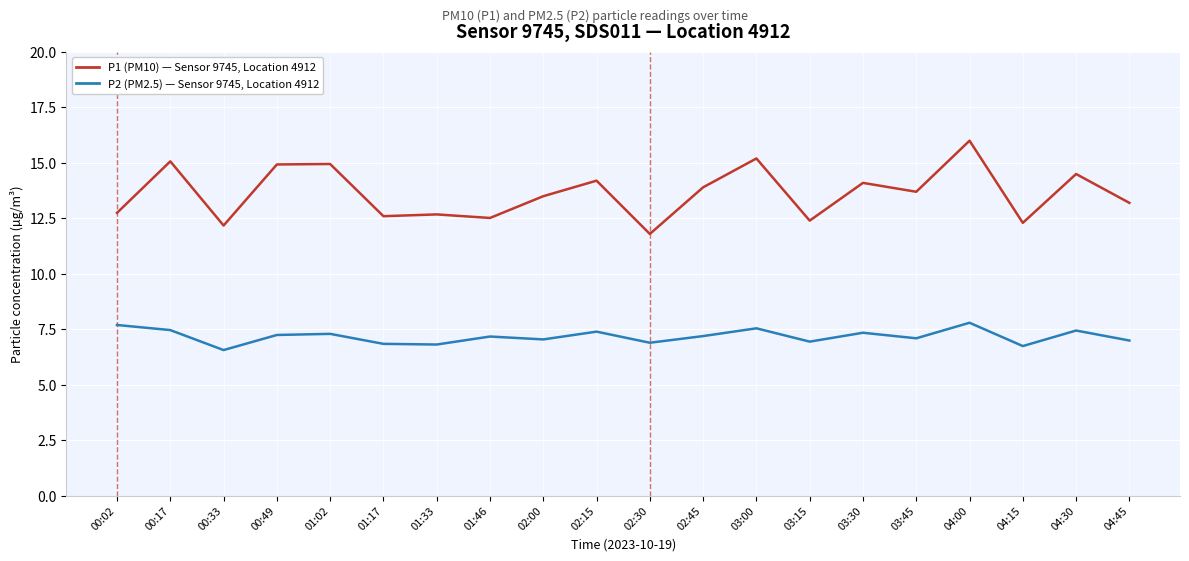

Which series has the widest spread of values?

P1 (PM10) — Sensor 9745, Location 4912